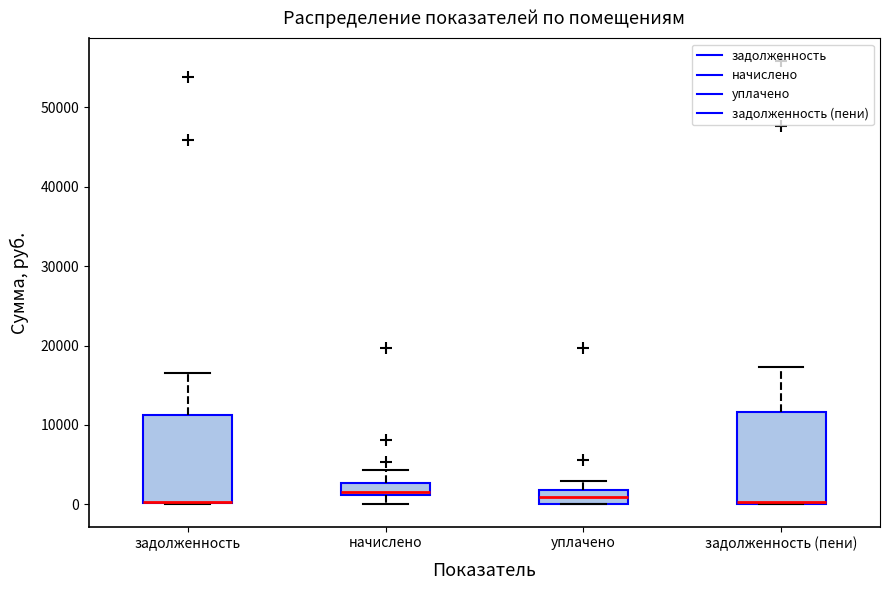

Where does the lower whisker of the box for начислено end on the y-axis? The values are not printed on the chart, so give them approximately, as read against the axis.

0